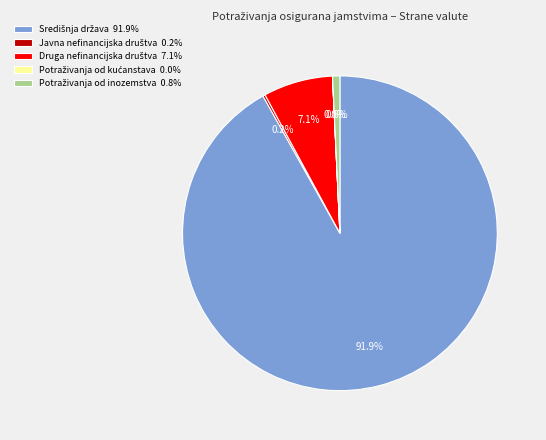

Is there any slice that represents more than half of the pie?

Yes